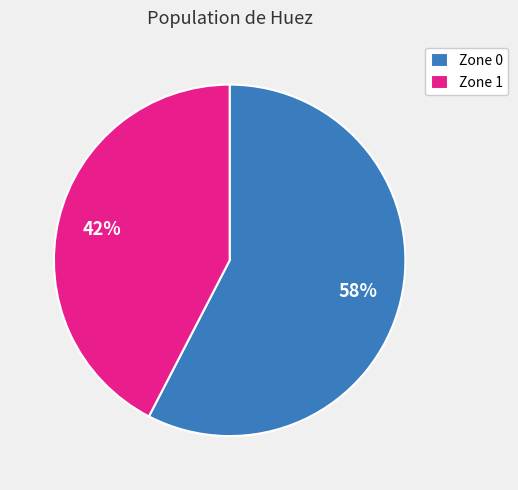

Do Zone 0 and Zone 1 together represent more than half of the pie?

Yes